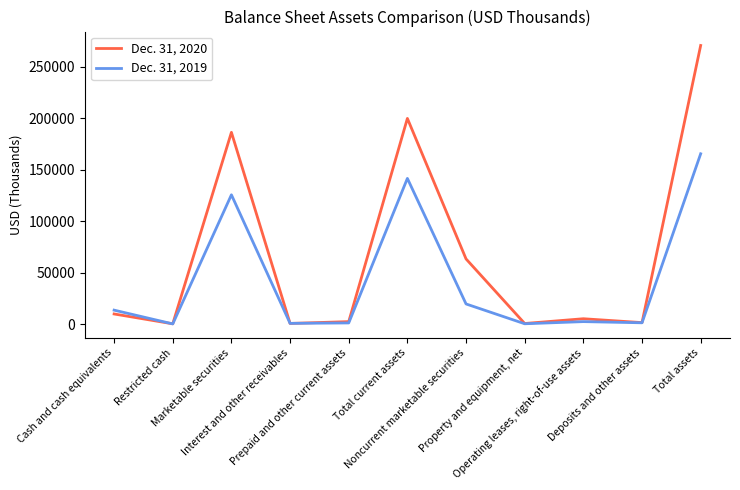

What is the difference between the highest and lowest values at Total current assets?

58249